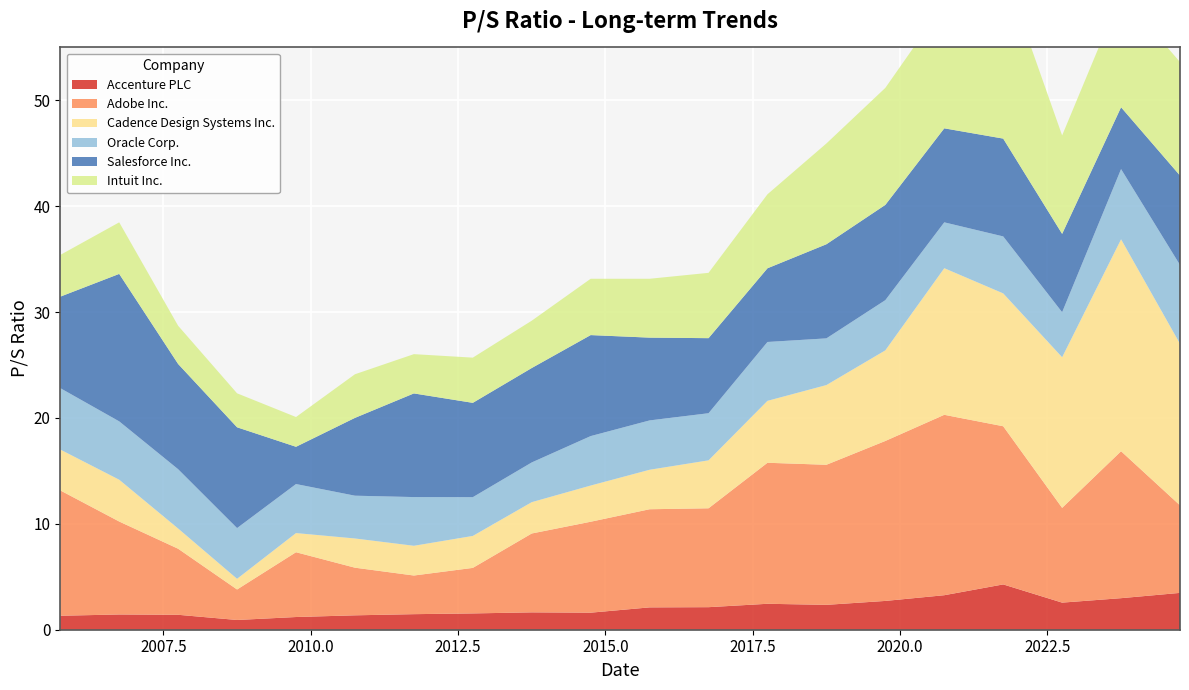

Reading left to right, what are all the values shown in this chart?

Accenture PLC: 2005-10-31=1.3	2006-10-18=1.4	2007-10-23=1.4	2008-10-20=0.9	2009-10-19=1.2	2010-10-26=1.4	2011-10-21=1.5	2012-10-30=1.5	2013-10-29=1.6	2014-10-24=1.6	2015-10-30=2.1	2016-10-28=2.1	2017-10-26=2.5	2018-10-24=2.4	2019-10-29=2.7	2020-10-22=3.3	2021-10-15=4.3	2022-10-12=2.6	2023-10-12=3.0	2024-10-10=3.5
Adobe Inc.: 2005-10-31=11.8	2006-10-18=8.8	2007-10-23=6.2	2008-10-20=2.9	2009-10-19=6.1	2010-10-26=4.5	2011-10-21=3.6	2012-10-30=4.3	2013-10-29=7.5	2014-10-24=8.6	2015-10-30=9.3	2016-10-28=9.3	2017-10-26=13.3	2018-10-24=13.2	2019-10-29=15.1	2020-10-22=17.0	2021-10-15=14.9	2022-10-12=8.9	2023-10-12=13.9	2024-10-10=8.3
Cadence Design Systems Inc.: 2005-10-31=3.9	2006-10-18=4.0	2007-10-23=1.9	2008-10-20=1.0	2009-10-19=1.8	2010-10-26=2.8	2011-10-21=2.8	2012-10-30=3.0	2013-10-29=3.0	2014-10-24=3.4	2015-10-30=3.7	2016-10-28=4.5	2017-10-26=5.8	2018-10-24=7.5	2019-10-29=8.6	2020-10-22=13.8	2021-10-15=12.6	2022-10-12=14.2	2023-10-12=20.0	2024-10-10=15.3
Oracle Corp.: 2005-10-31=5.8	2006-10-18=5.5	2007-10-23=5.6	2008-10-20=4.8	2009-10-19=4.6	2010-10-26=4.0	2011-10-21=4.6	2012-10-30=3.7	2013-10-29=3.8	2014-10-24=4.7	2015-10-30=4.7	2016-10-28=4.5	2017-10-26=5.6	2018-10-24=4.4	2019-10-29=4.7	2020-10-22=4.3	2021-10-15=5.4	2022-10-12=4.2	2023-10-12=6.6	2024-10-10=7.4
Salesforce Inc.: 2005-10-31=8.6	2006-10-18=13.9	2007-10-23=9.9	2008-10-20=9.5	2009-10-19=3.5	2010-10-26=7.3	2011-10-21=9.8	2012-10-30=8.9	2013-10-29=8.9	2014-10-24=9.5	2015-10-30=7.8	2016-10-28=7.1	2017-10-26=7.0	2018-10-24=8.9	2019-10-29=9.0	2020-10-22=8.9	2021-10-15=9.2	2022-10-12=7.4	2023-10-12=5.8	2024-10-10=8.4
Intuit Inc.: 2005-10-31=3.9	2006-10-18=4.9	2007-10-23=3.6	2008-10-20=3.2	2009-10-19=2.8	2010-10-26=4.1	2011-10-21=3.7	2012-10-30=4.3	2013-10-29=4.5	2014-10-24=5.3	2015-10-30=5.6	2016-10-28=6.2	2017-10-26=7.0	2018-10-24=9.5	2019-10-29=11.1	2020-10-22=11.8	2021-10-15=16.1	2022-10-12=9.3	2023-10-12=10.7	2024-10-10=10.7